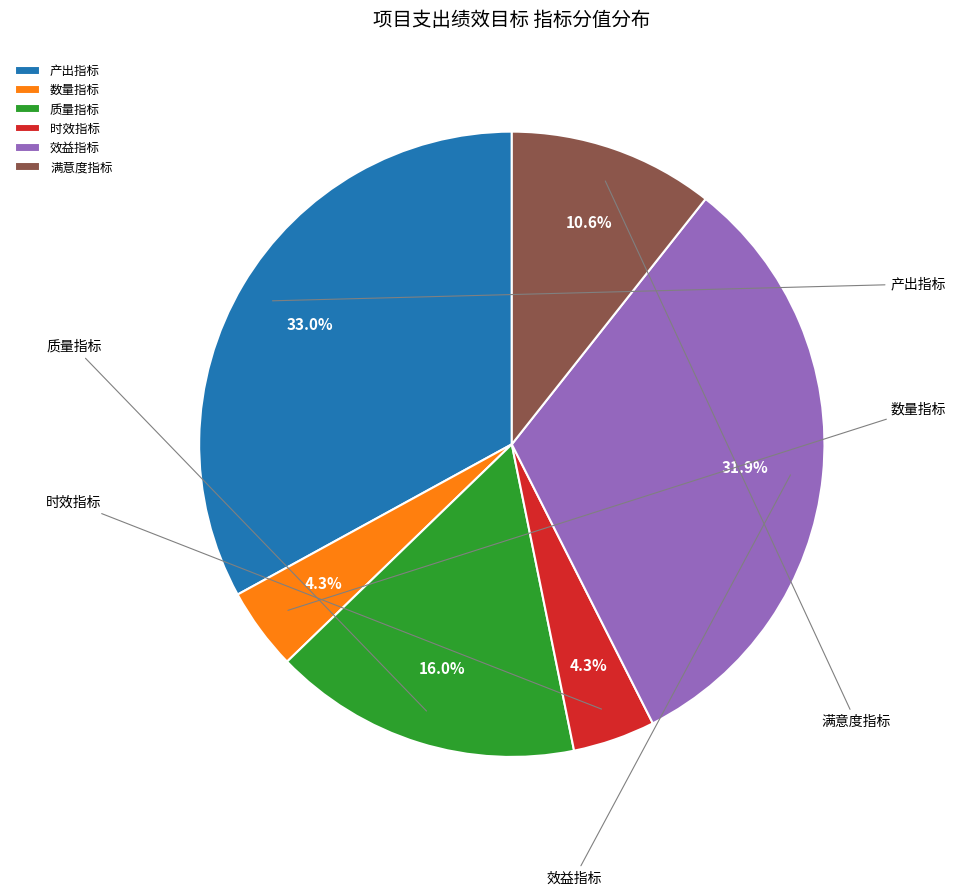

To the nearest percent, what is the average slice percentage?

17%